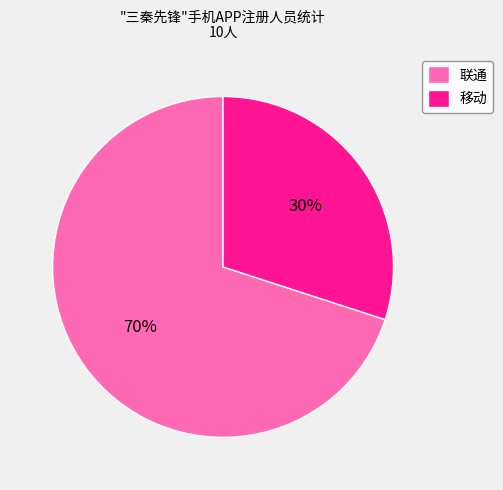

Do 移动 and 联通 together represent more than half of the pie?

Yes